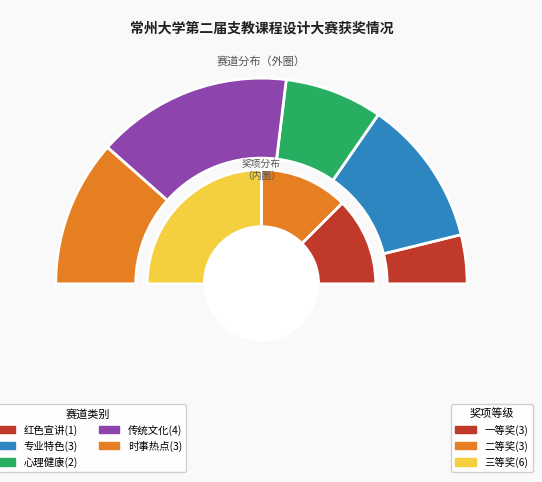

Approximately how many times larger is the value at 一等奖-专业特色 compared to 二等奖?

0.5